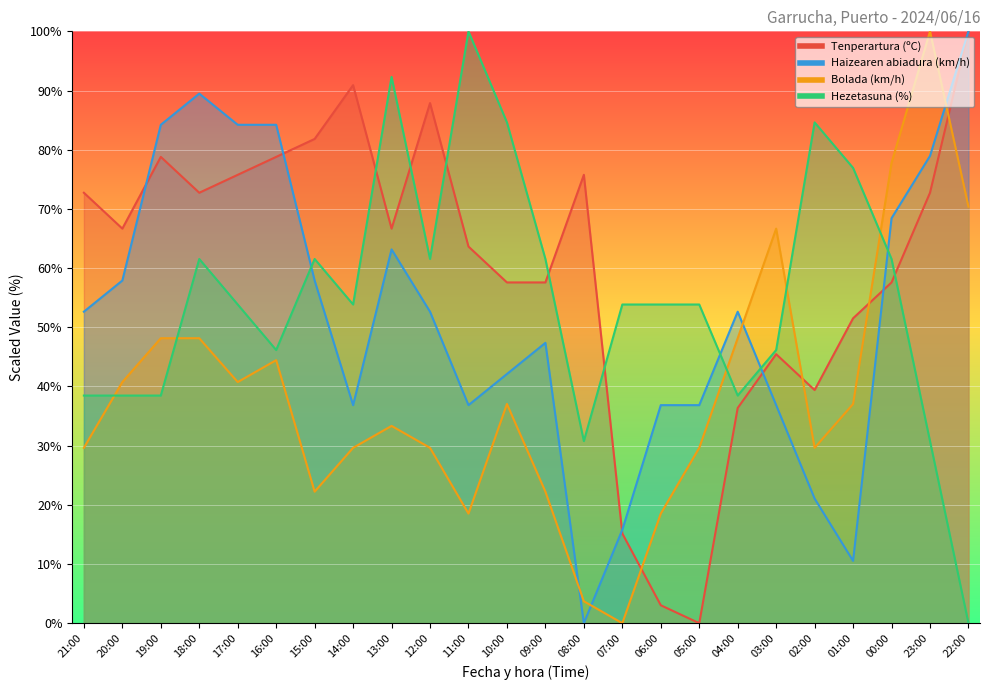

How many categories are shown in the chart?

24